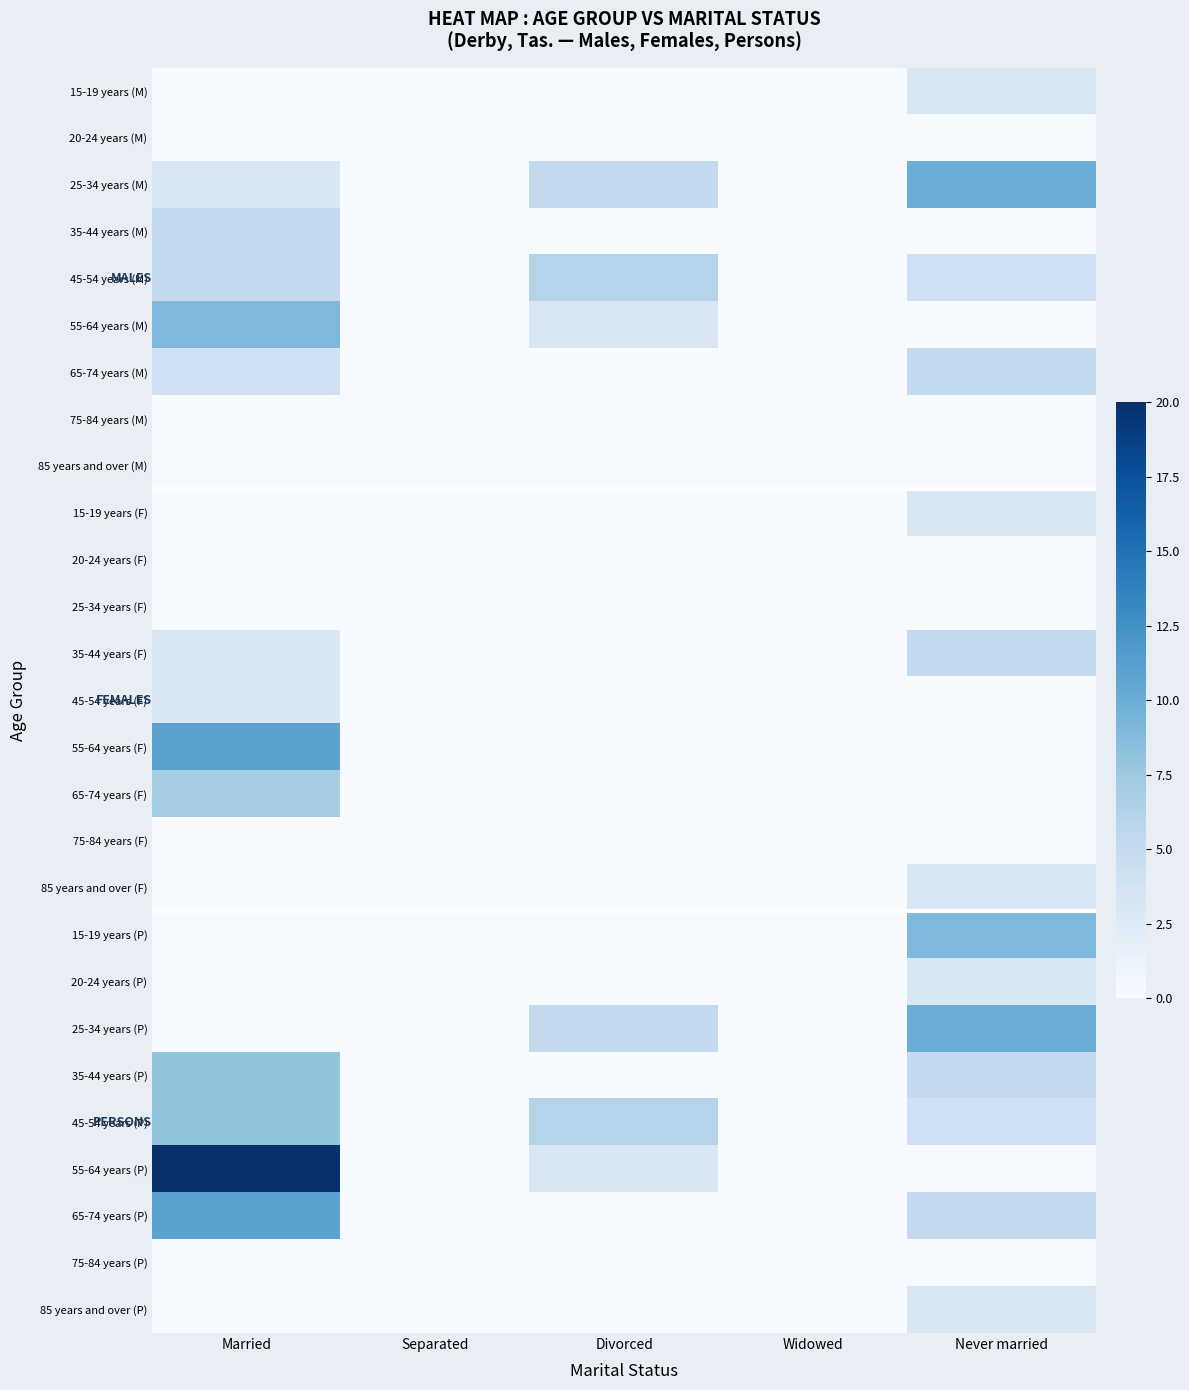

At how many categories does at least one series exceed 18?

1